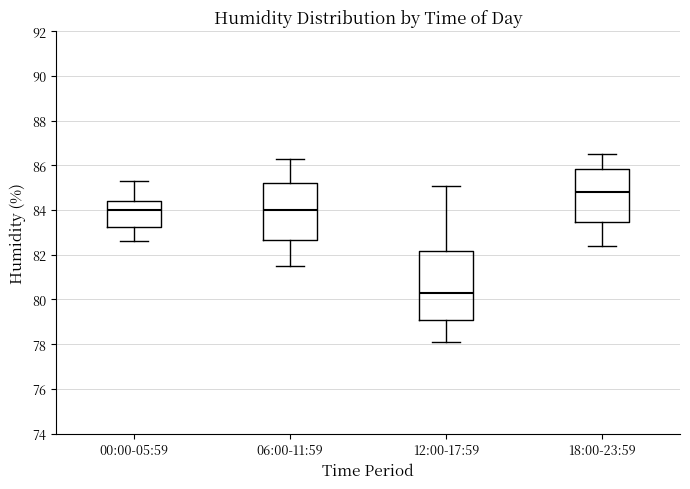

Reading left to right, read every box against the y-axis: the position of its median line, the range the box covers, and the ends of its whiskers. The values are not printed on the chart, so give them approximately, as read against the axis.

00:00-05:59: median 84.0, box 83.2 to 84.4, whiskers 82.6 to 85.4
06:00-11:59: median 84.0, box 82.6 to 85.2, whiskers 81.6 to 86.4
12:00-17:59: median 80.4, box 79.2 to 82.2, whiskers 78.2 to 85.2
18:00-23:59: median 84.8, box 83.4 to 85.8, whiskers 82.4 to 86.6